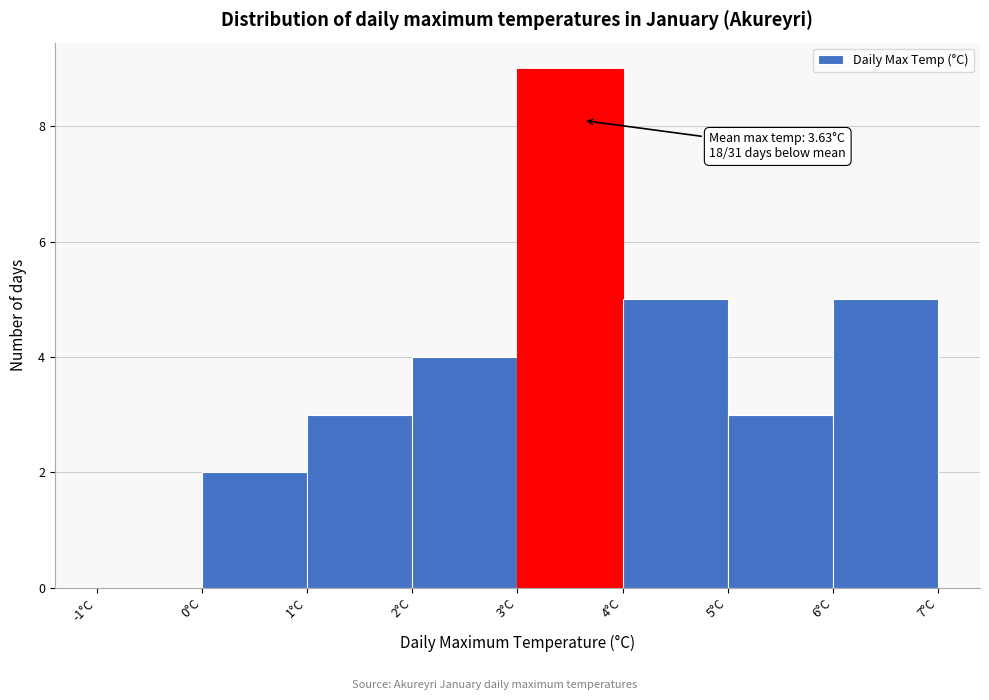

Which range on the x-axis has the tallest bar?

3 to 4